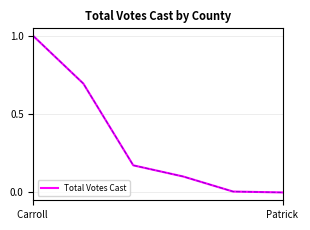

True or false: there are more than 1 points higher than both neighbors.

False